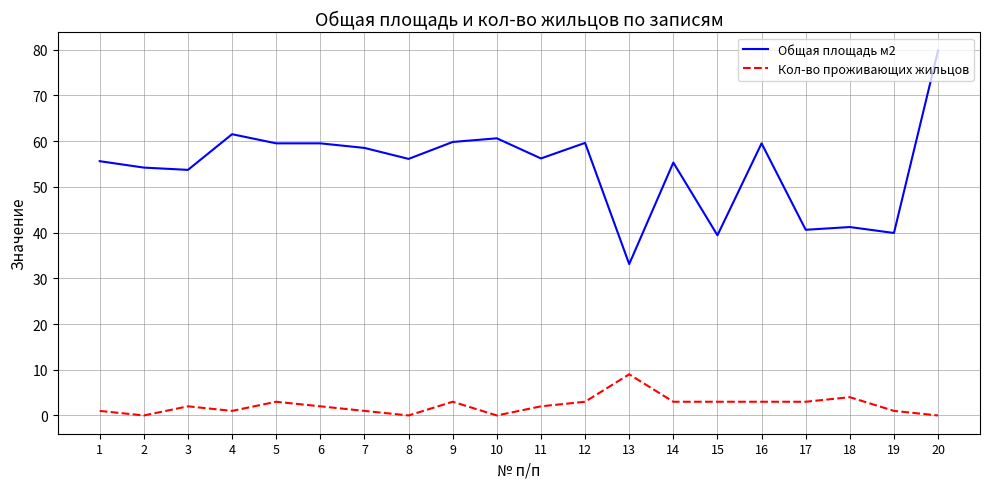

How many lines are shown in the chart?

2